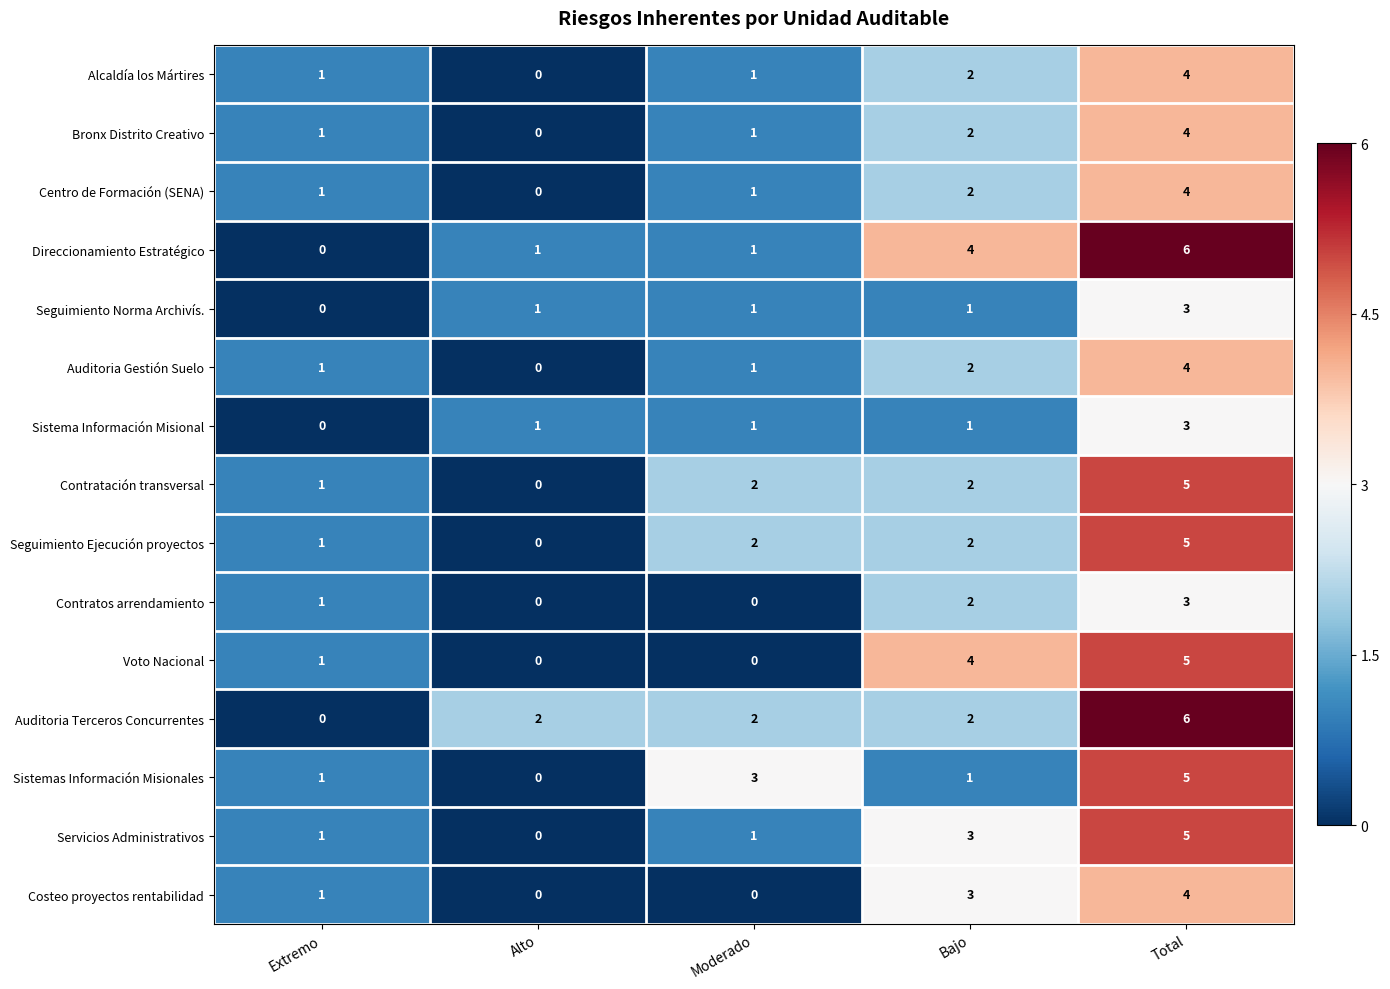

The Costeo proyectos rentabilidad series shows 0 at Extremo. True or false?

False